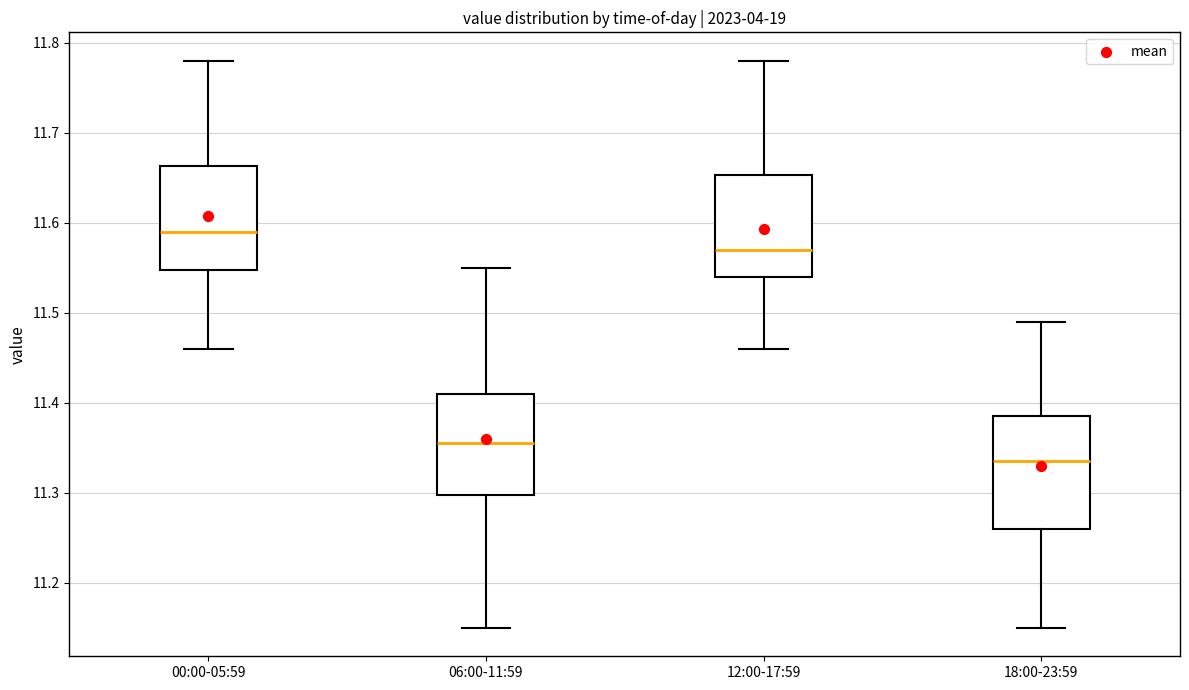

Where is the upper edge of the box for 00:00-05:59 on the y-axis? The values are not printed on the chart, so give them approximately, as read against the axis.

11.66